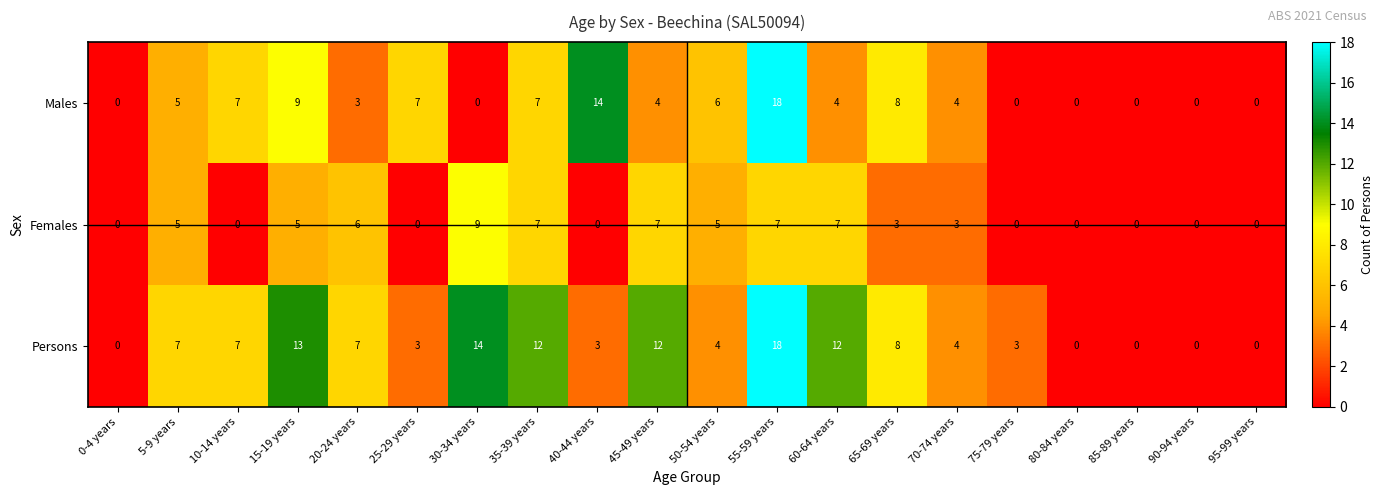

At which category is the sum across all series the highest?

55-59 years